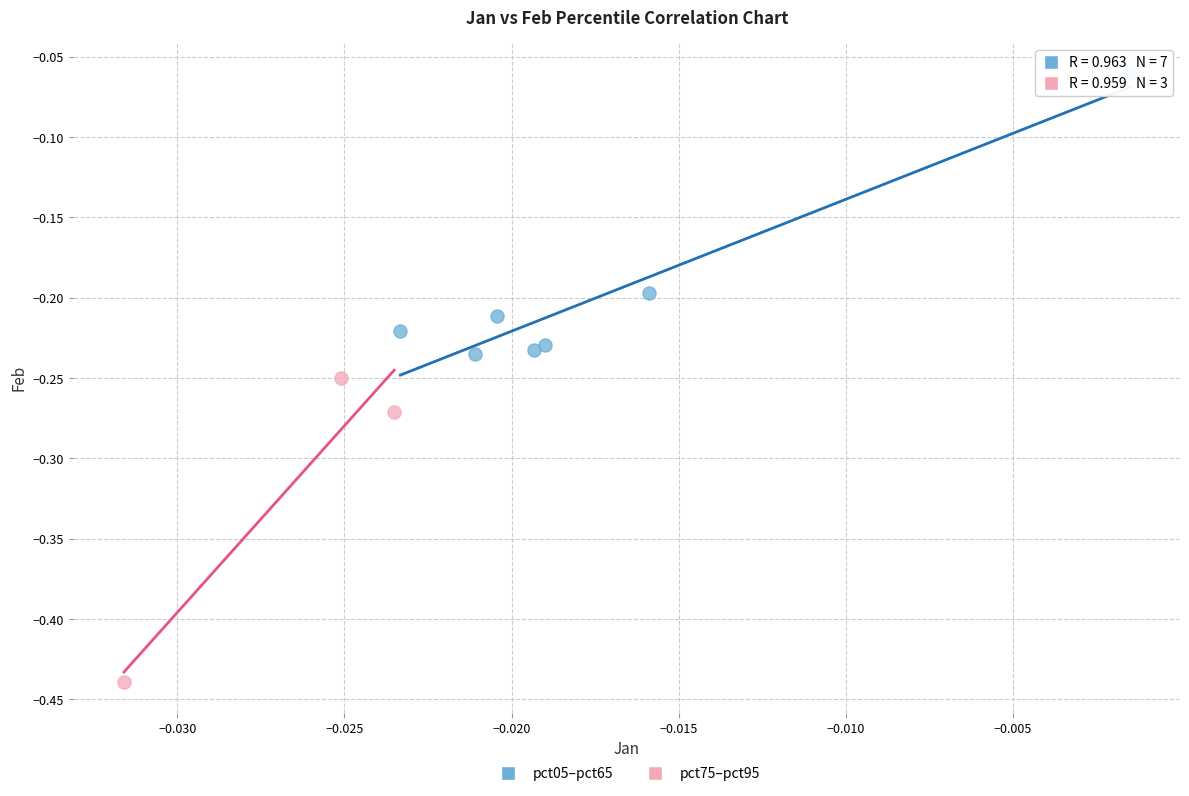

Which series has the largest Y range (max minus min)?

pct75–pct95